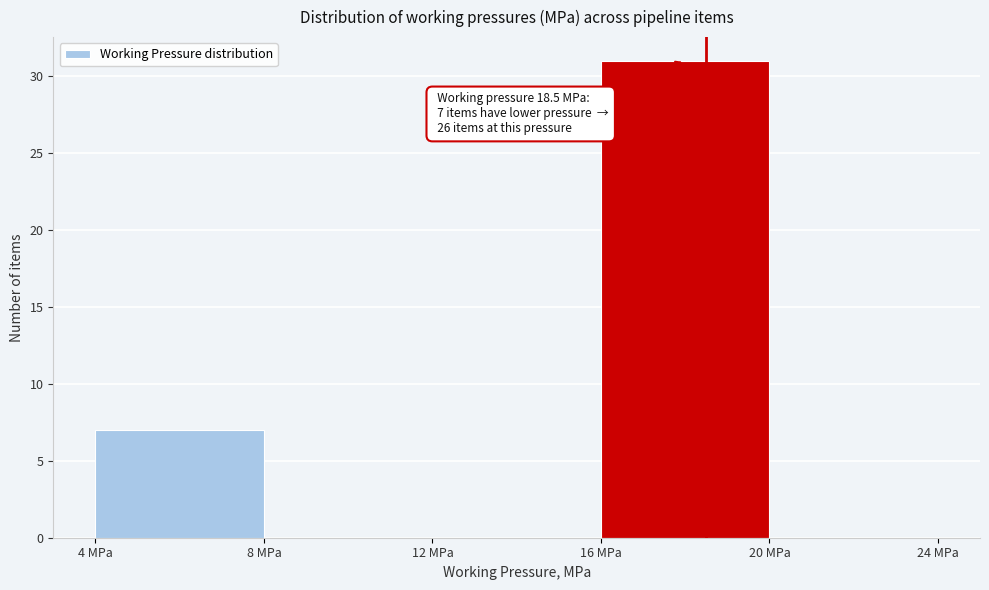

Over which range of the x-axis is the bar tallest?

16 to 20